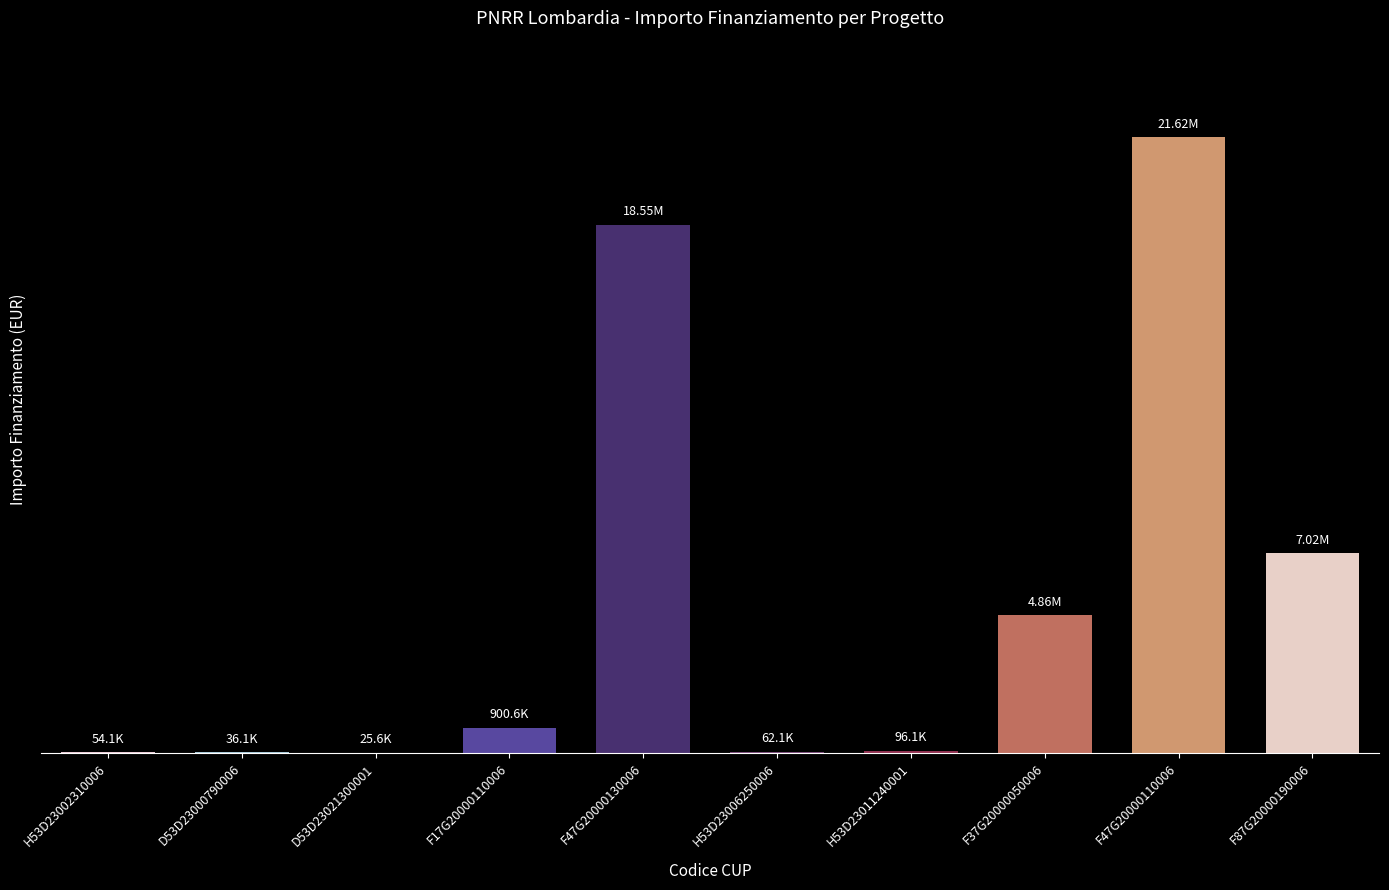

Are the bars horizontal?

No